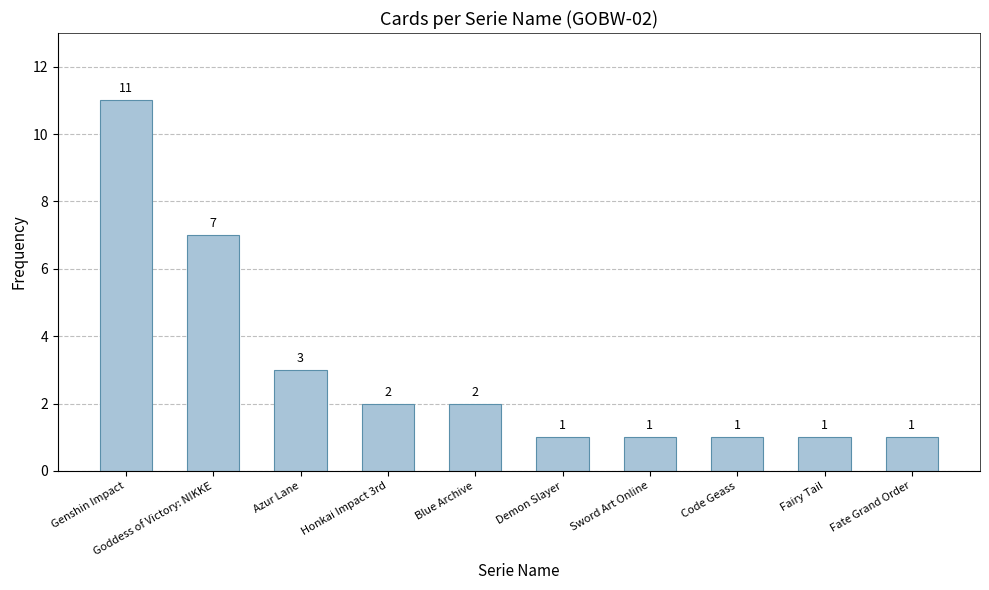

Reading right to left, transcribe all the data shown in this chart.

Fate Grand Order=1	Fairy Tail=1	Code Geass=1	Sword Art Online=1	Demon Slayer=1	Blue Archive=2	Honkai Impact 3rd=2	Azur Lane=3	Goddess of Victory: NIKKE=7	Genshin Impact=11